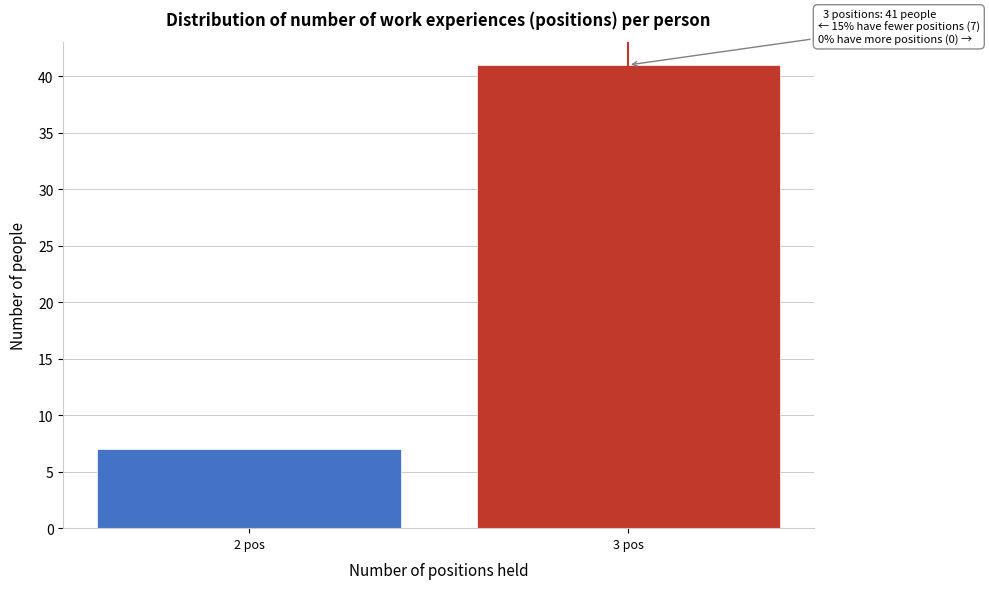

Reading right to left, extract all data points from this chart.

41	7